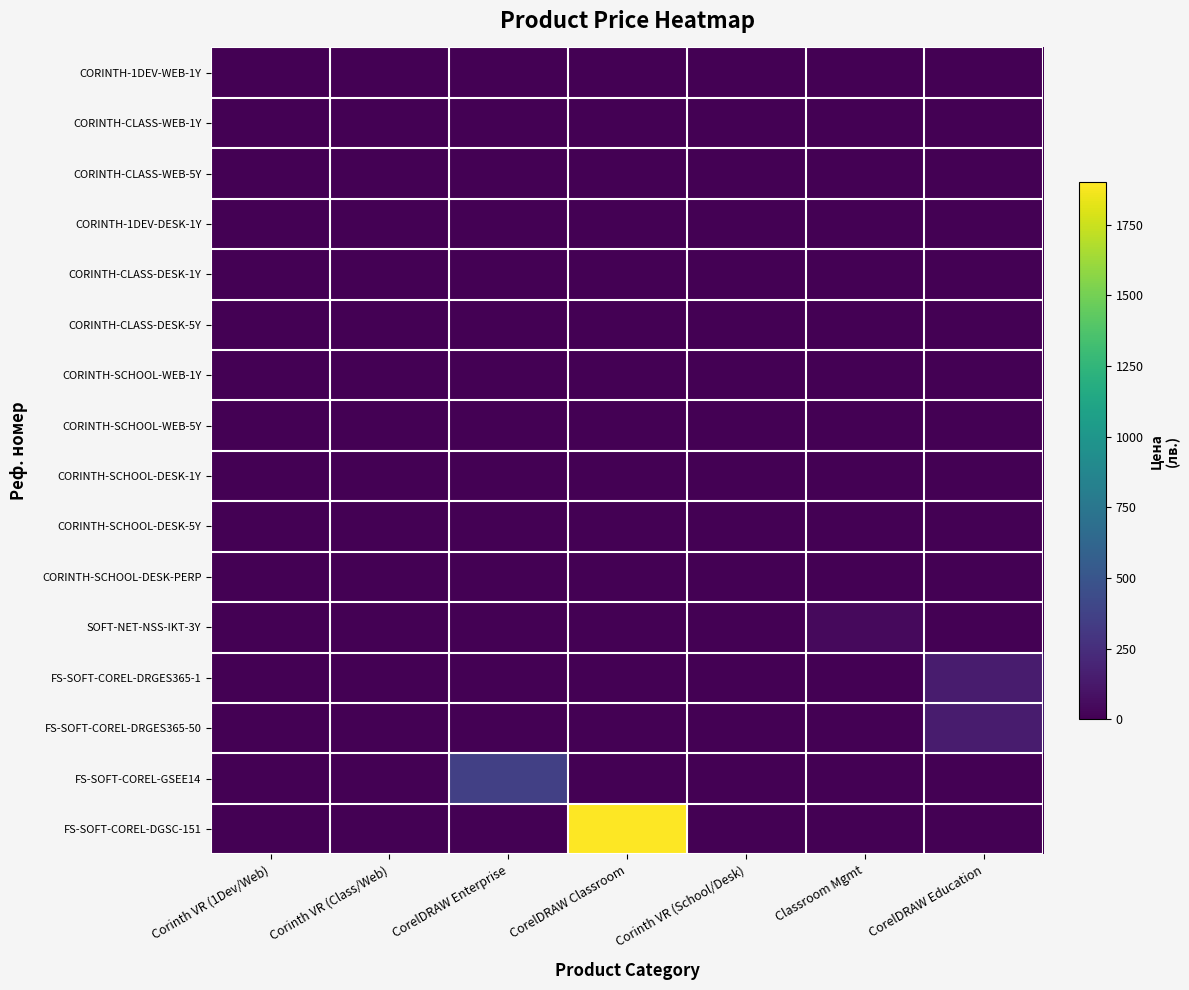

At how many categories does at least one series exceed 1367?

1